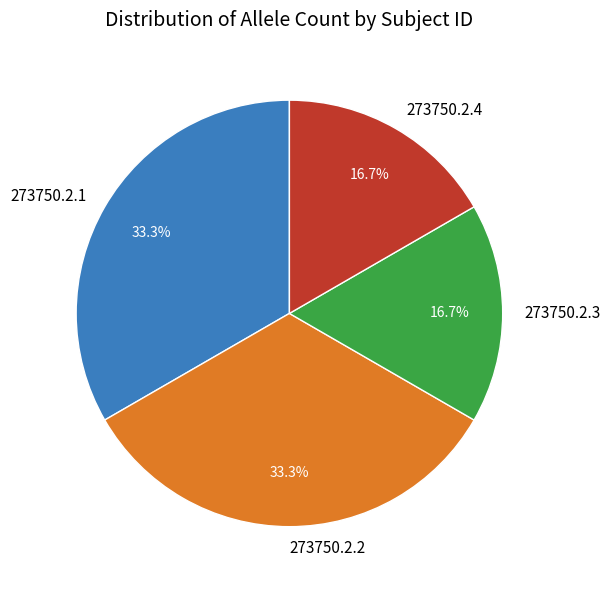

To the nearest percent, what is the average slice percentage?

25%